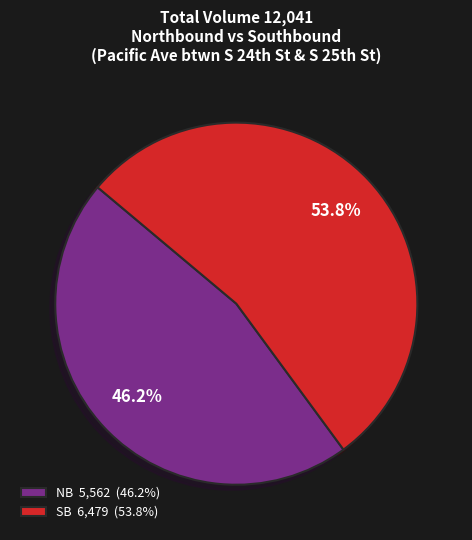

Which slice is the smallest?

NB